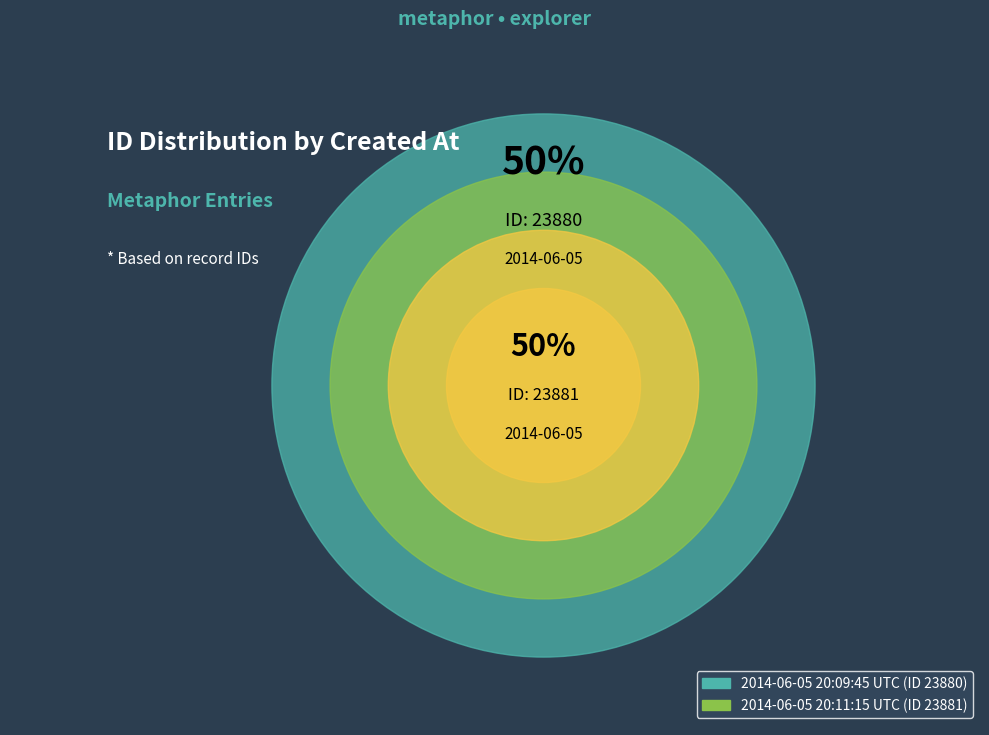

Count the number of slices in the pie.

2